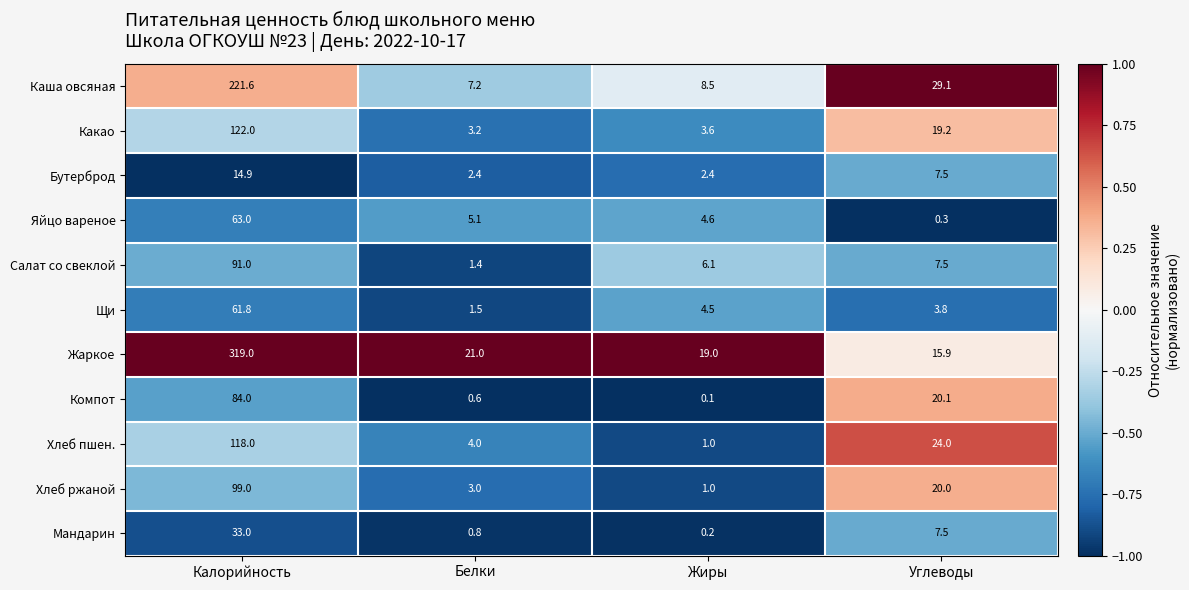

Rank the series by their maximum value, from highest to lowest.

Жаркое, Каша овсяная, Какао, Хлеб пшен., Хлеб ржаной, Салат со свеклой, Компот, Яйцо вареное, Щи, Мандарин, Бутерброд